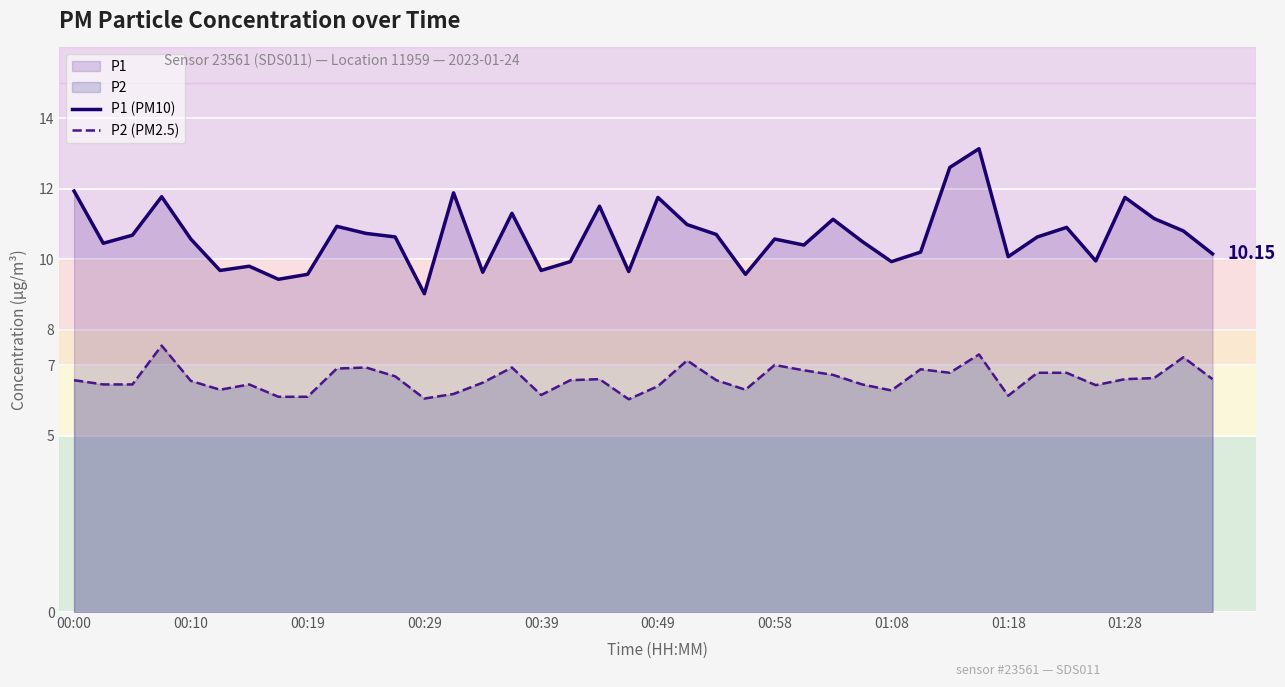

List the series in order of their overall mean, highest first.

P1 (PM10), P2 (PM2.5)